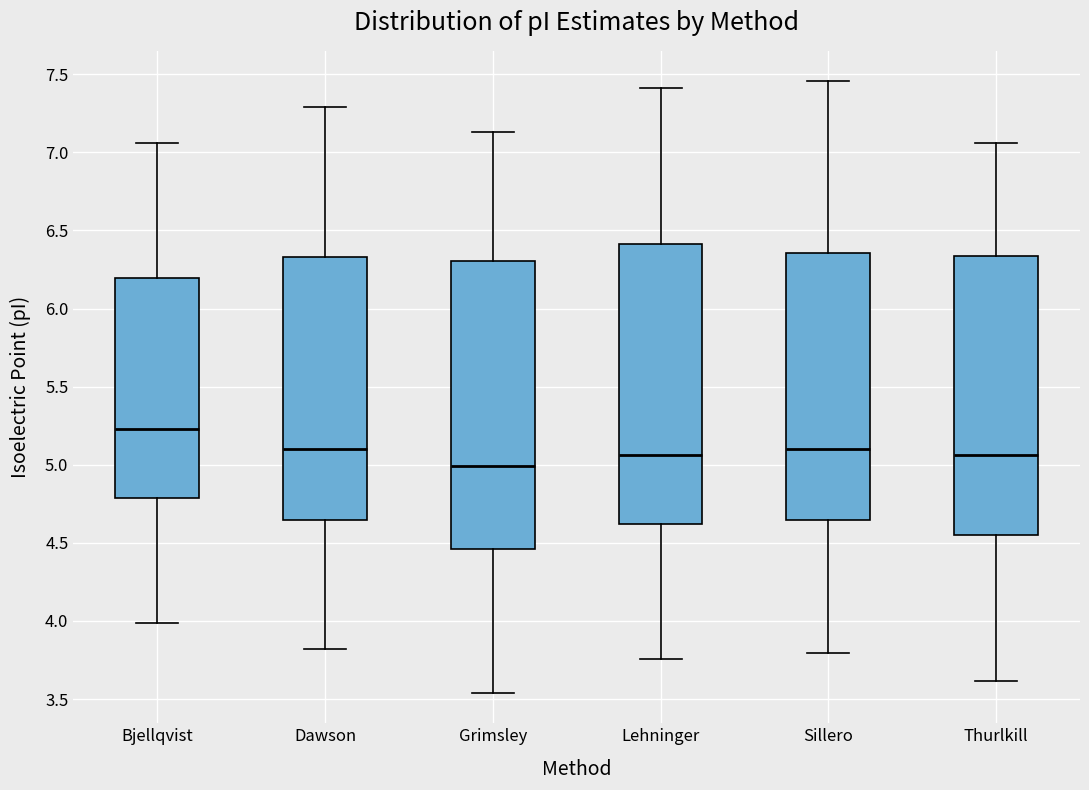

Reading left to right, read every box against the y-axis: the position of its median line, the range the box covers, and the ends of its whiskers. The values are not printed on the chart, so give them approximately, as read against the axis.

Bjellqvist: median 5.25, box 4.80 to 6.20, whiskers 4.00 to 7.05
Dawson: median 5.10, box 4.65 to 6.35, whiskers 3.80 to 7.30
Grimsley: median 5.00, box 4.45 to 6.30, whiskers 3.55 to 7.15
Lehninger: median 5.05, box 4.60 to 6.40, whiskers 3.75 to 7.40
Sillero: median 5.10, box 4.65 to 6.35, whiskers 3.80 to 7.45
Thurlkill: median 5.05, box 4.55 to 6.35, whiskers 3.60 to 7.05